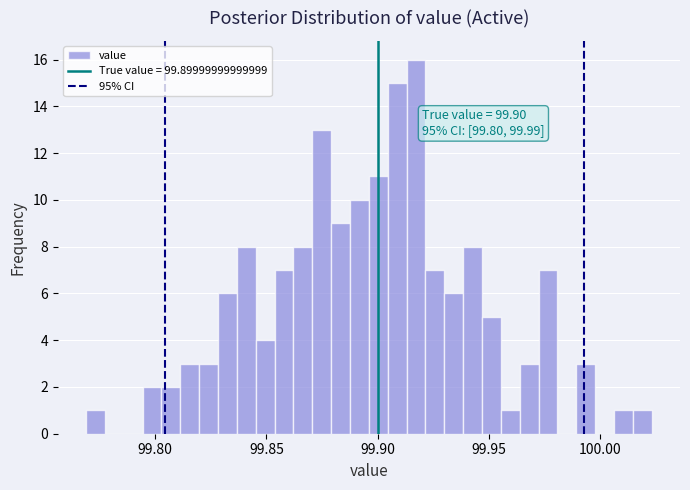

Around what value on the x-axis is the tallest bar? Give the approximate position of its centre, as read against the axis.

99.915